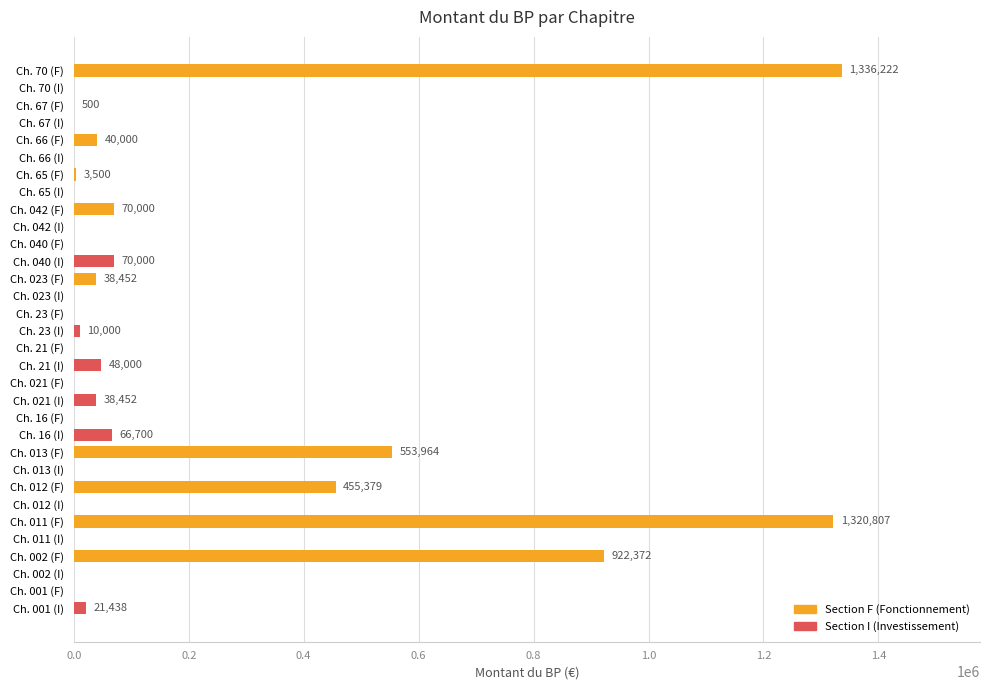

What is the greatest value displayed?

1336222.0